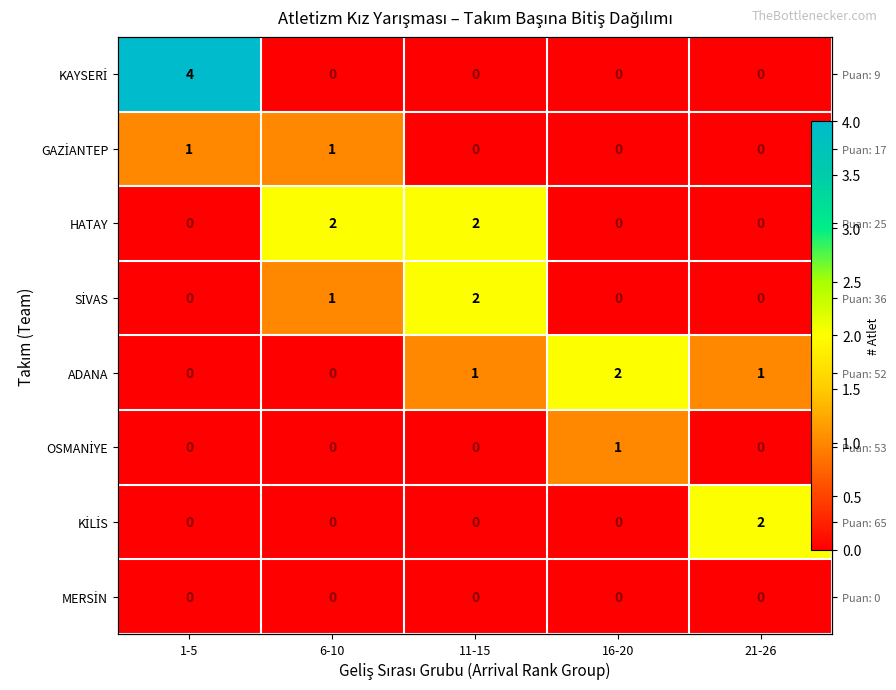

What value does the GAZİANTEP series have at 6-10?

1